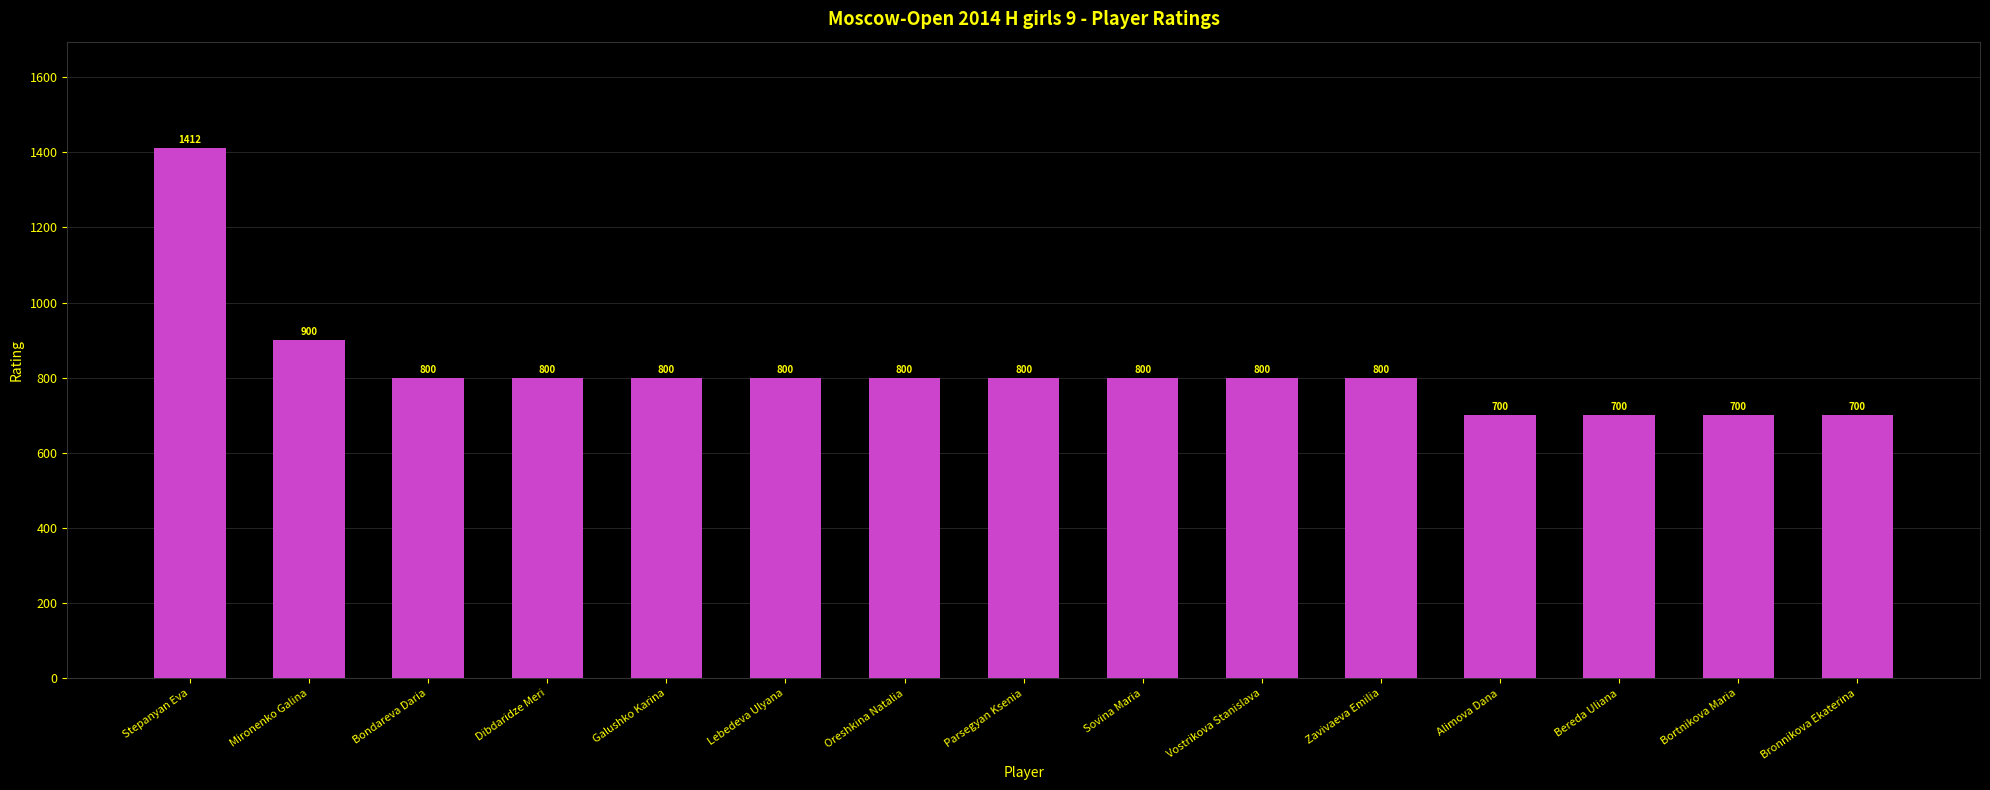

What is the difference between the values at Lebedeva Ulyana and Bereda Uliana?

100